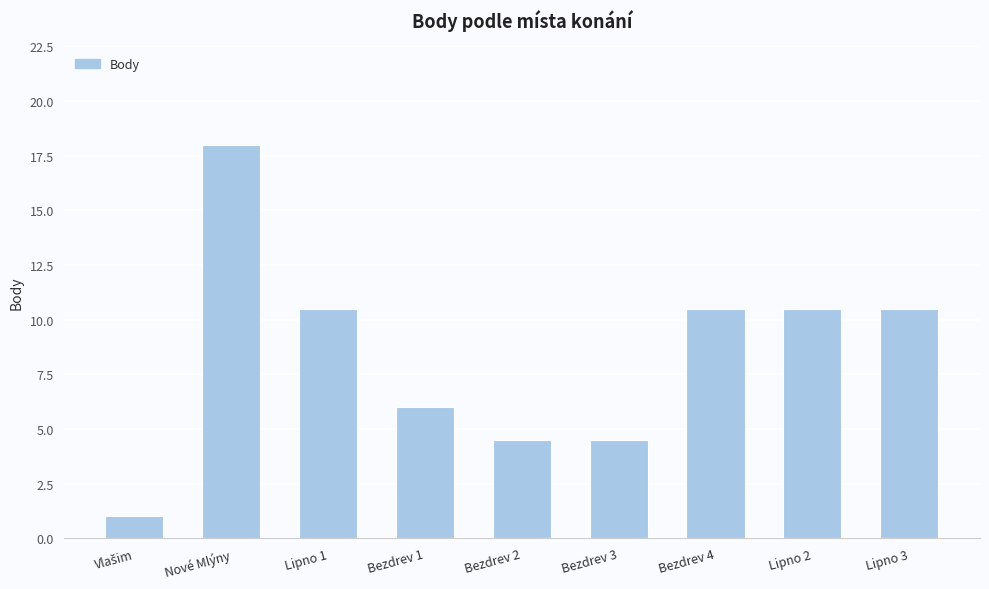

The value at Bezdrev 4 is 7.3. True or false?

False